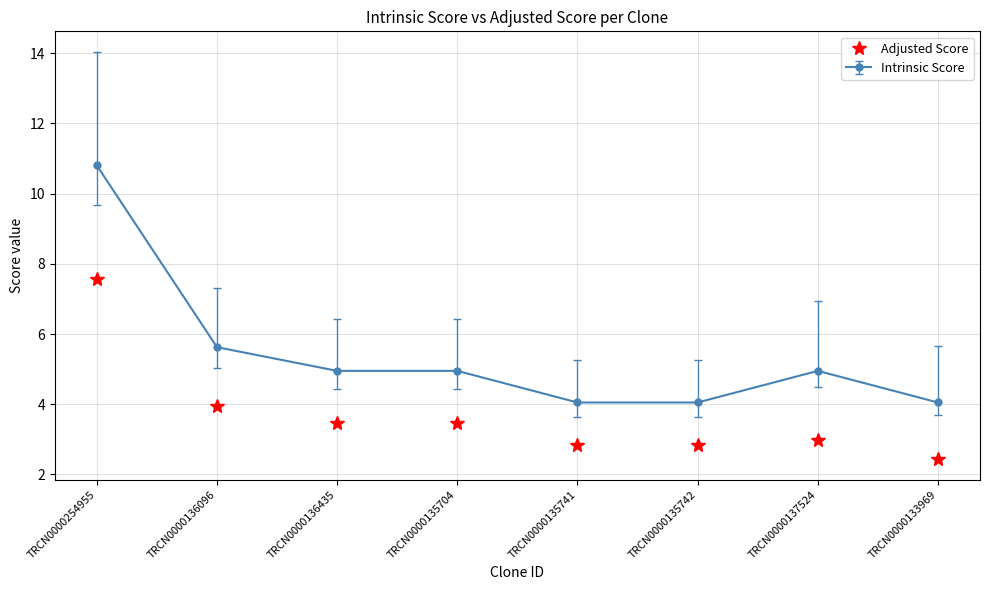

What is the label of the 6th point from the left?

TRCN0000135742